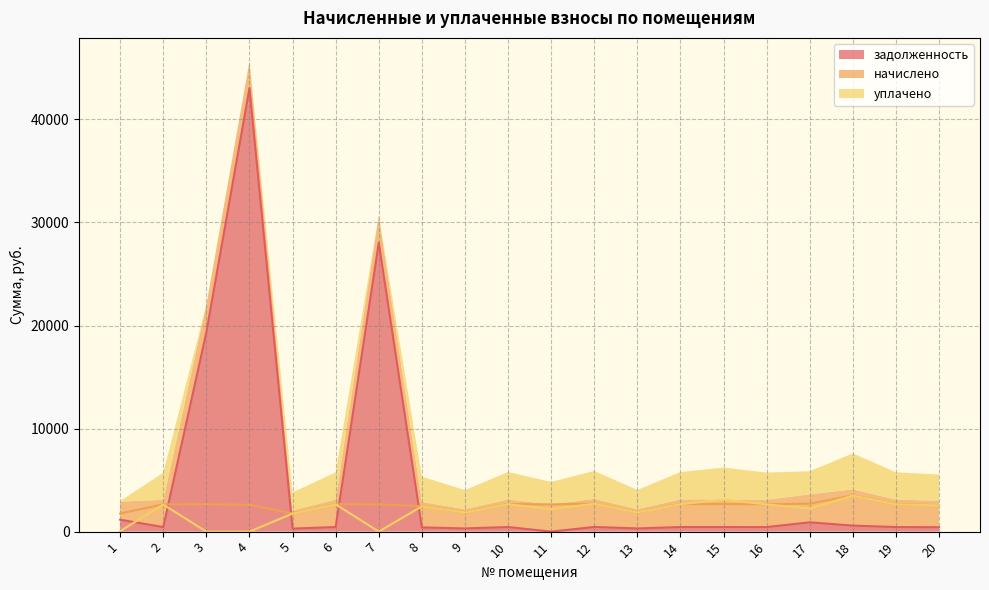

Rank the categories by начислено value from lowest to highest.

1, 5, 9, 13, 8, 20, 4, 11, 2, 7, 16, 3, 6, 19, 10, 14, 15, 17, 12, 18